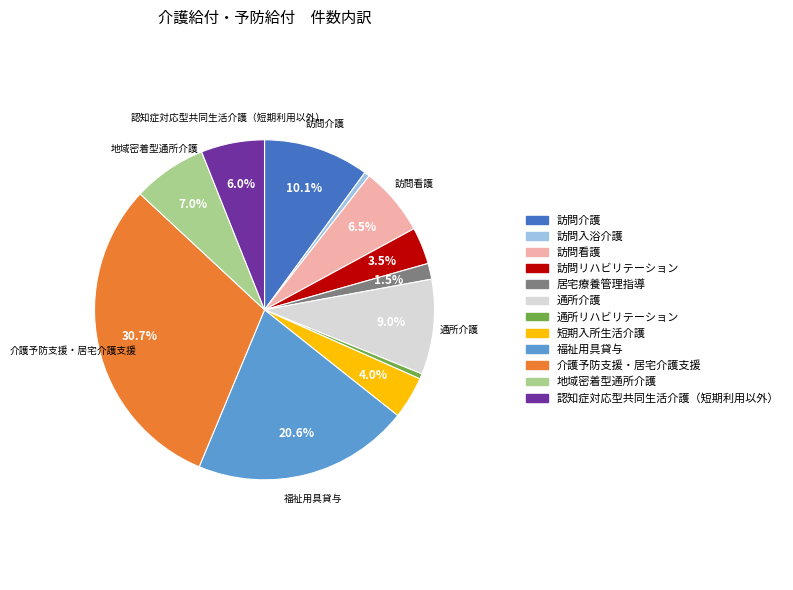

Does any single category account for the majority?

No